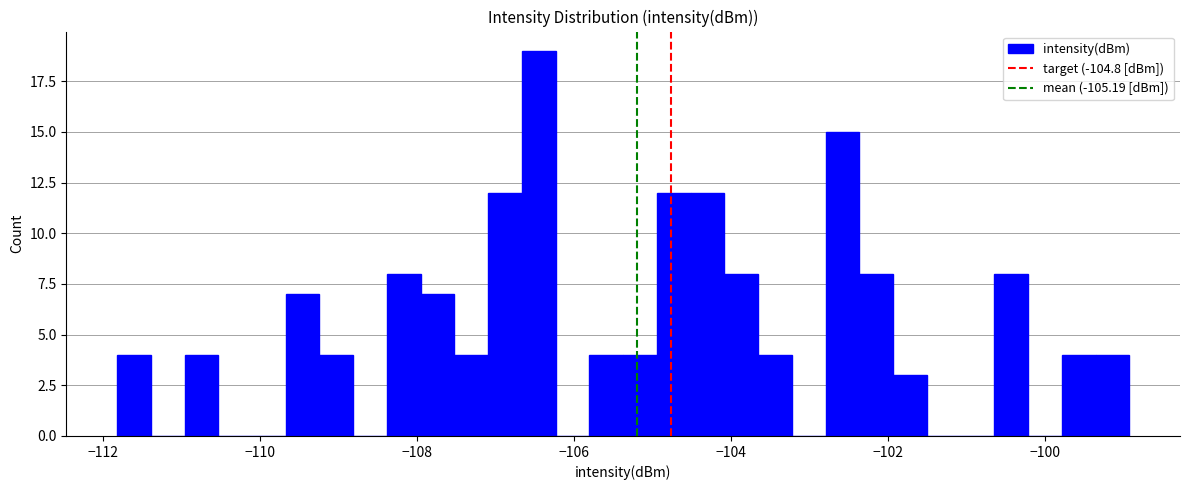

Read against the x-axis, roughly where is the centre of the tallest bar?

-106.4